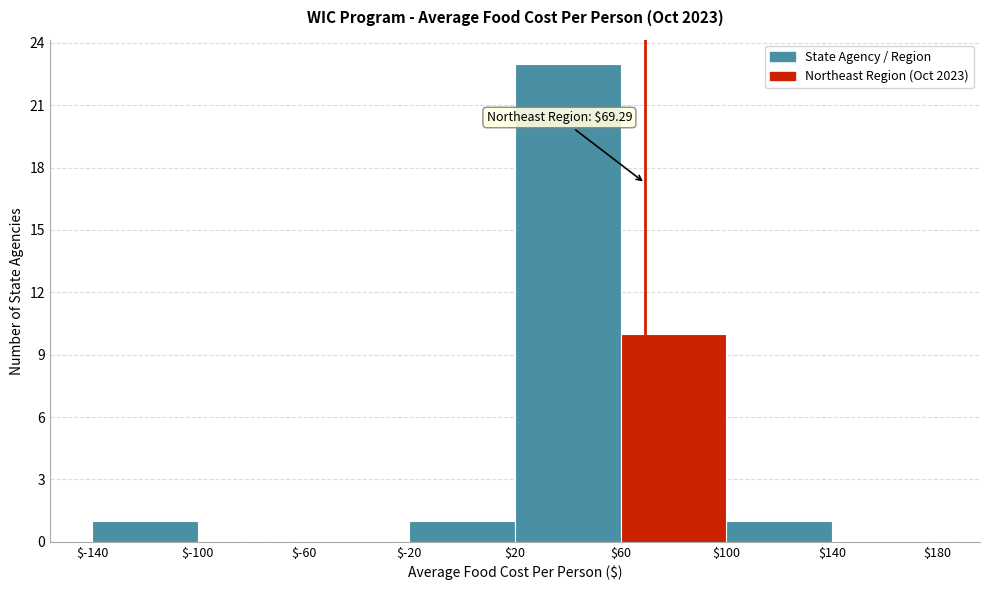

Which range on the x-axis has the tallest bar?

$20 to $60